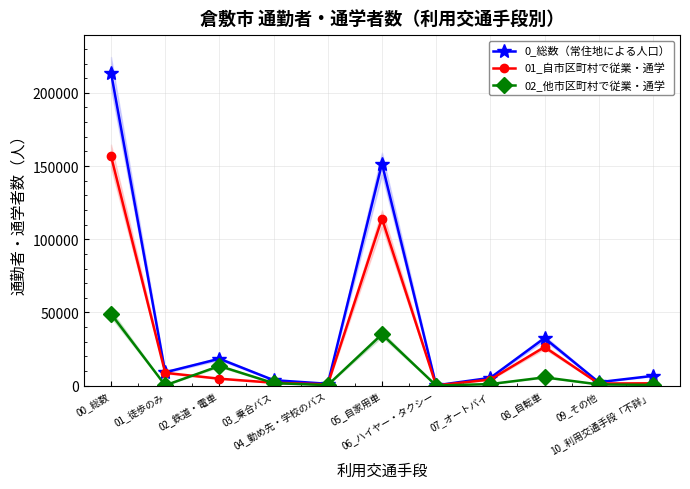

The value of 01_自市区町村で従業・通学 at 09_その他 is 1442. True or false?

True